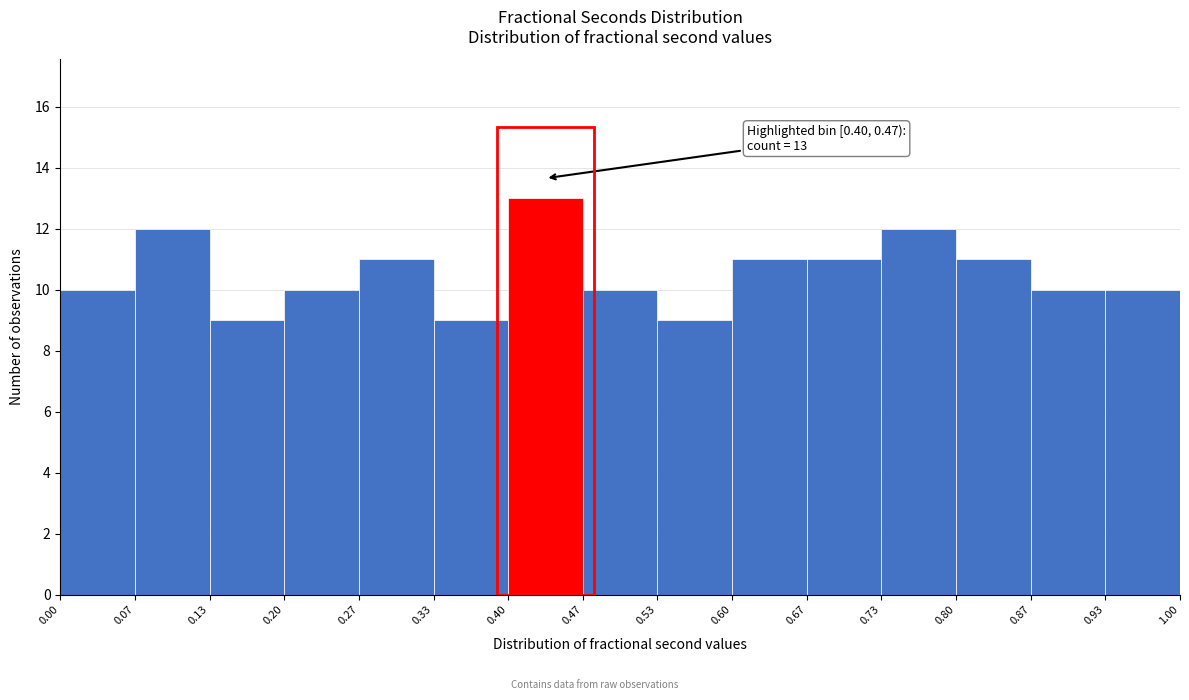

Over which range of the x-axis is the bar tallest?

0.40 to 0.47